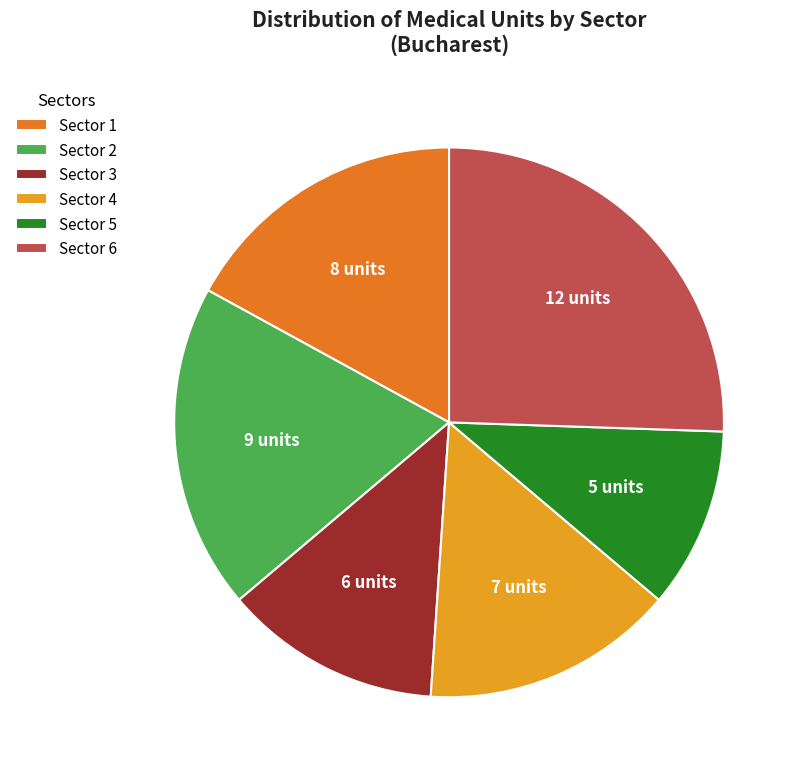

The Sector 3 slice represents 13% of the pie. True or false?

True